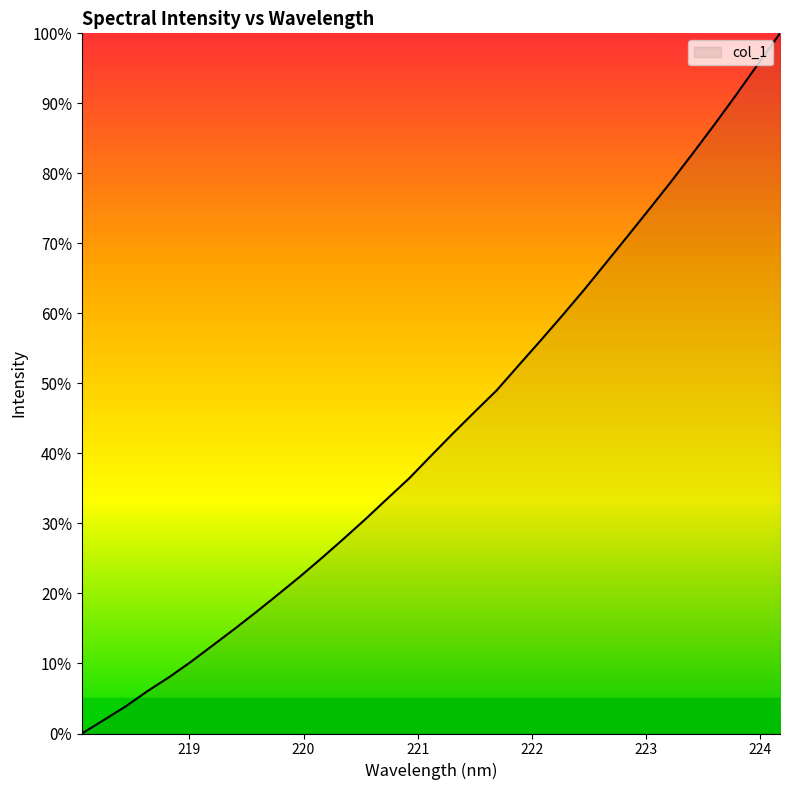

What is the greatest value displayed?

100.0